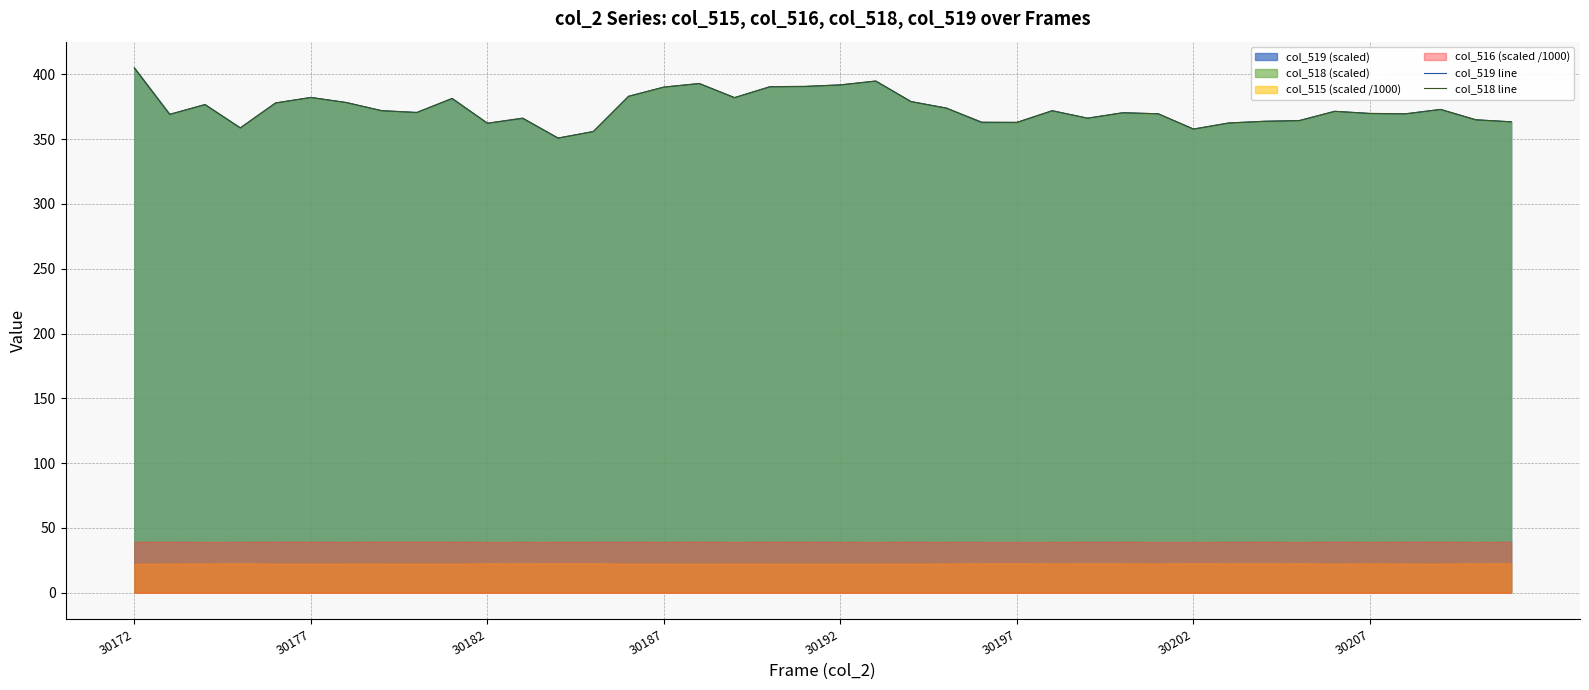

What is the value of the col_519 line point at the 31st from the left?

357.8